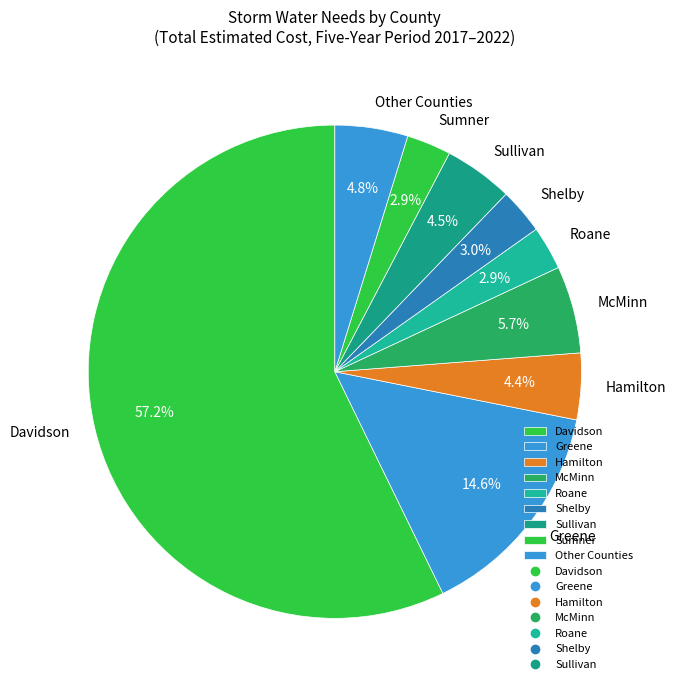

What is the largest slice in the pie chart?

Davidson